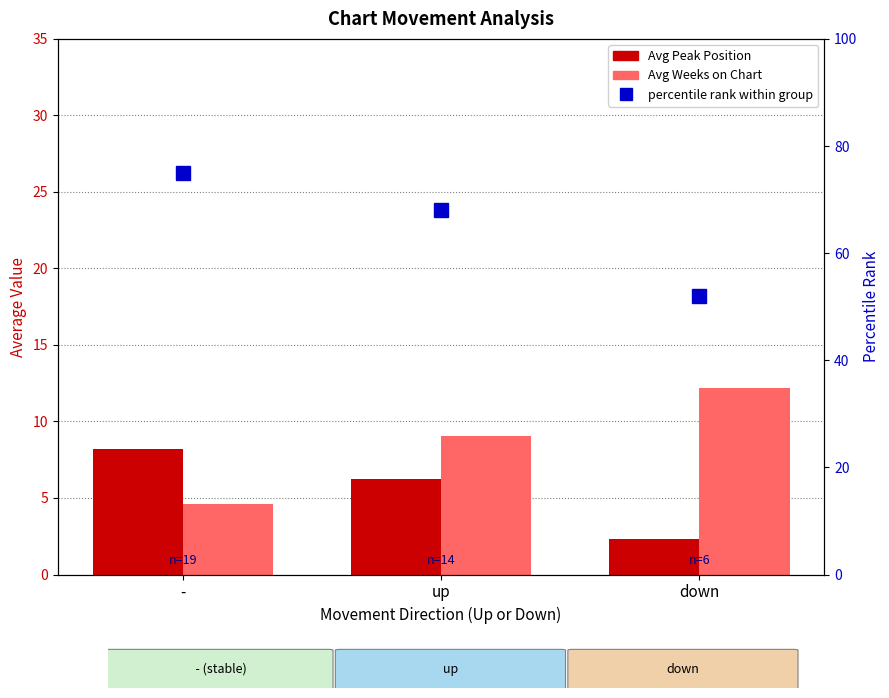

Where does the Avg Weeks on Chart series first go above 9?

up